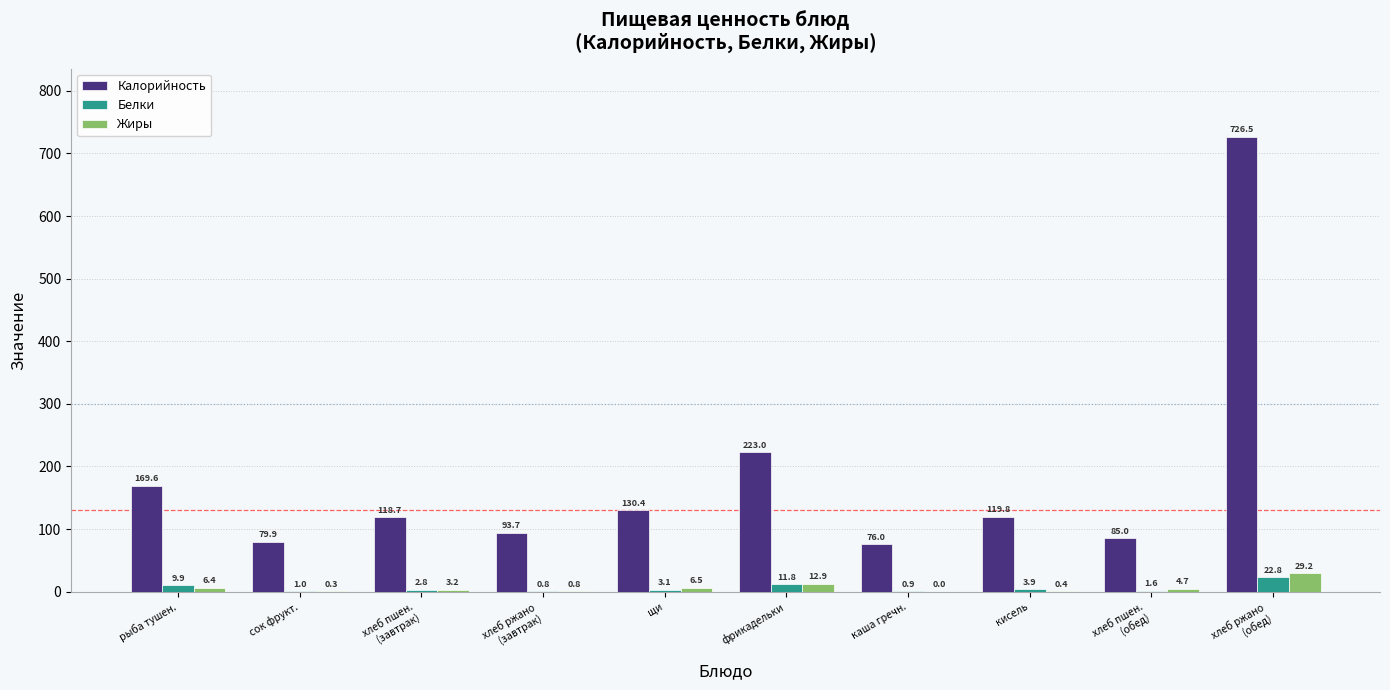

Is the value of Белки at рыба тушен. greater than the value of Калорийность at хлеб пшен.
(обед)?

No